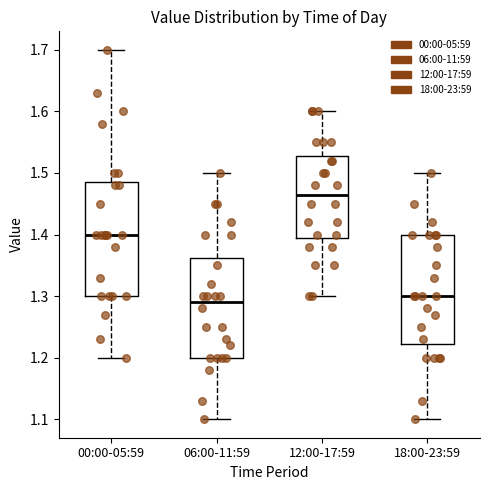

Where does the upper whisker of the box for 18:00-23:59 end on the y-axis? The values are not printed on the chart, so give them approximately, as read against the axis.

1.50